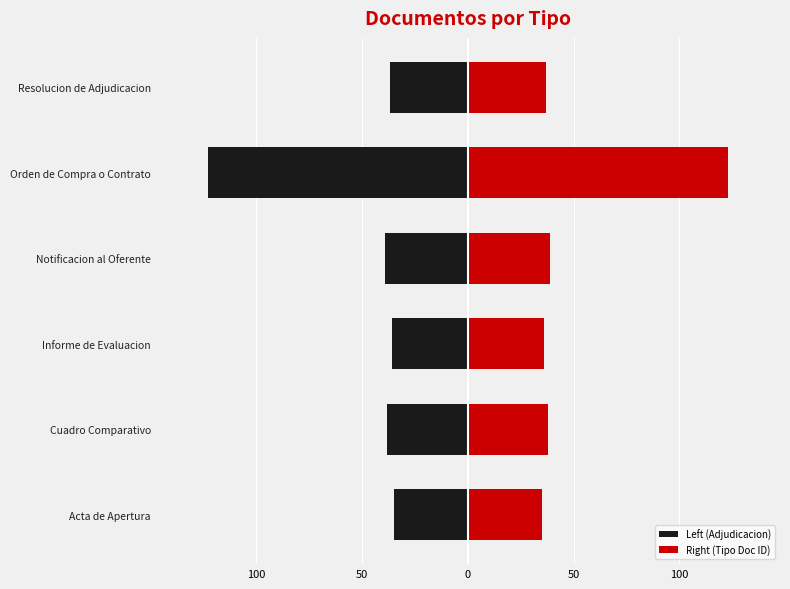

Does the chart contain stacked bars?

No